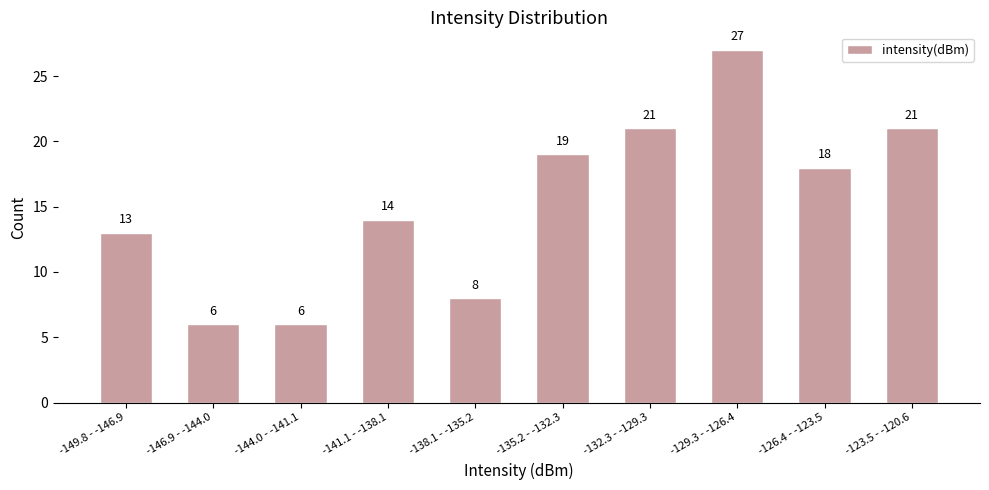

Reading left to right, extract all data points from this chart.

-149.8 - -146.9=13	-146.9 - -144.0=6	-144.0 - -141.1=6	-141.1 - -138.1=14	-138.1 - -135.2=8	-135.2 - -132.3=19	-132.3 - -129.3=21	-129.3 - -126.4=27	-126.4 - -123.5=18	-123.5 - -120.6=21